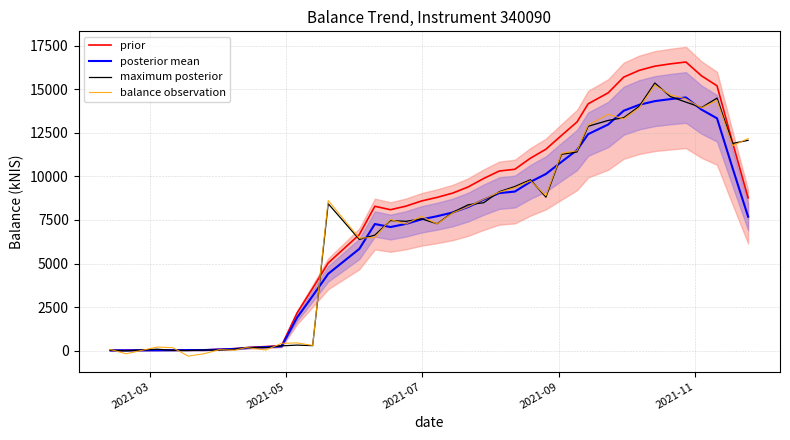

How many interior local valleys does the balance observation series have?

12